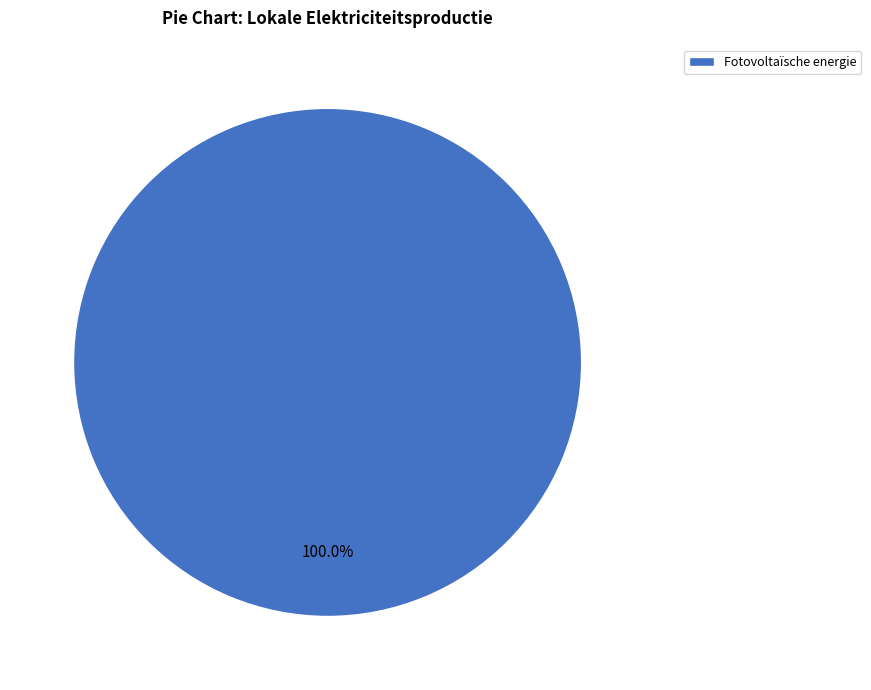

Is there a majority slice in this chart?

Yes